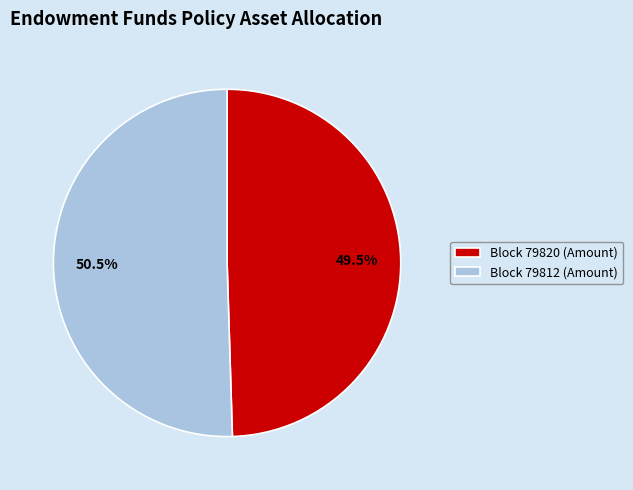

What is the smallest slice in the pie chart?

Block 79820 (Amount)